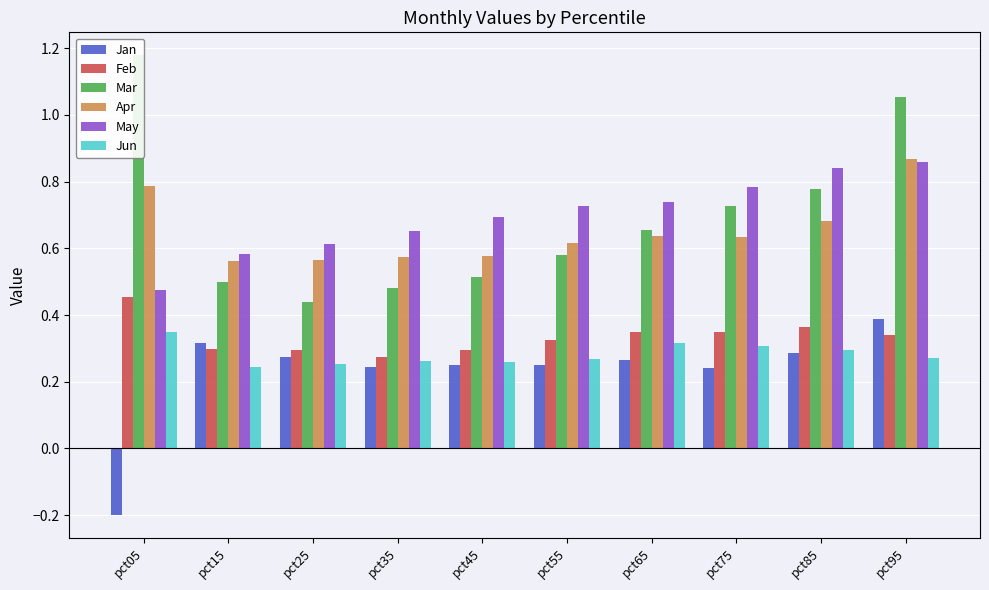

What is the value of the Apr bar at the 9th from the left?

0.7